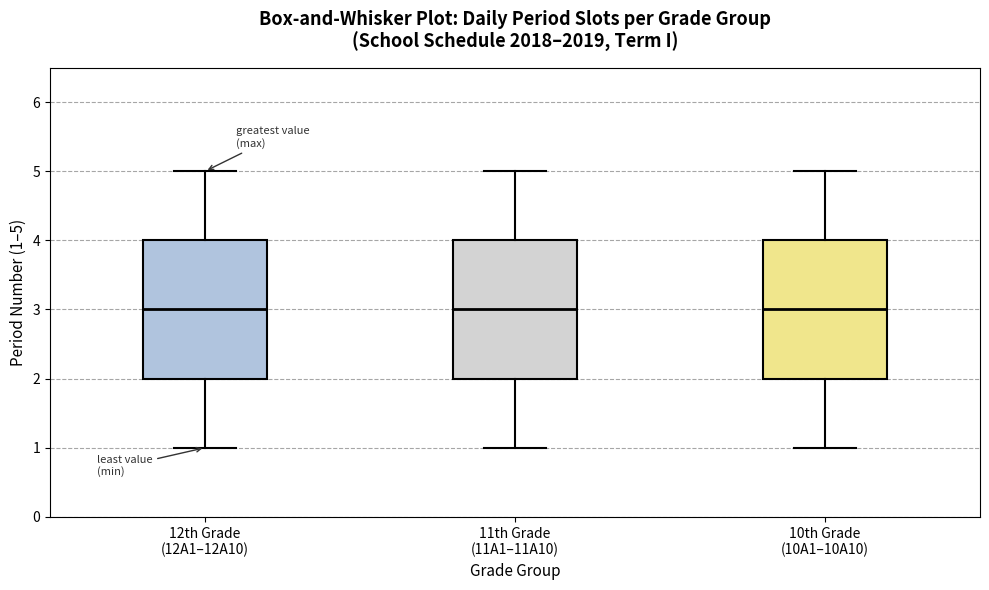

Where is the lower edge of the box for 11th Grade (11A1–11A10) on the y-axis? The values are not printed on the chart, so give them approximately, as read against the axis.

2